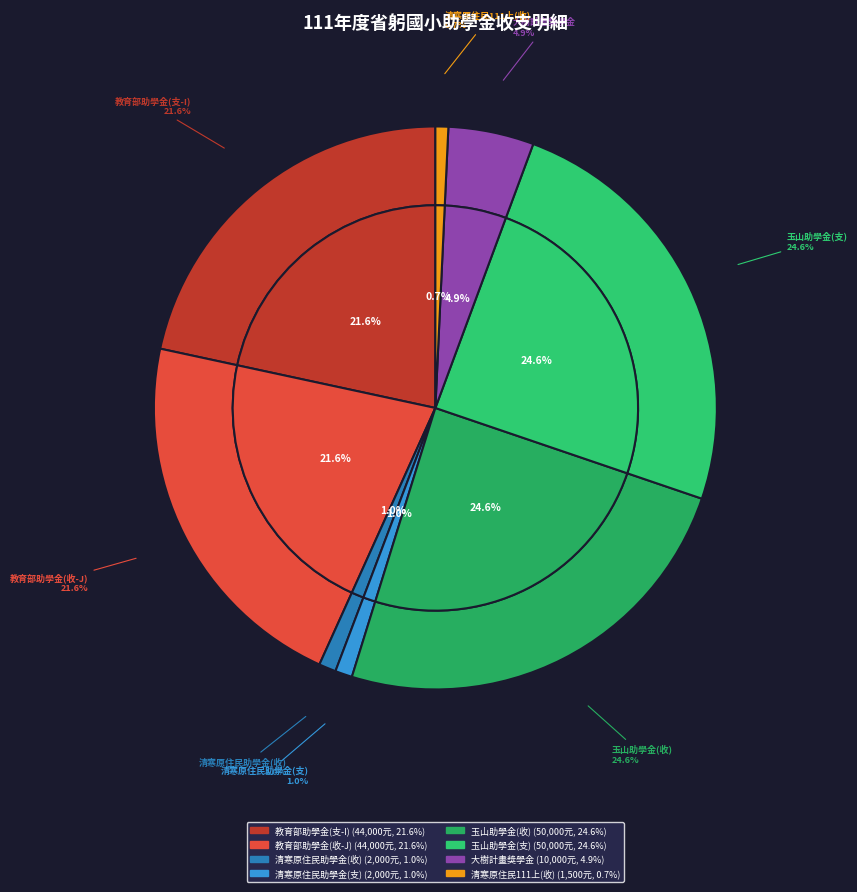

Count the number of slices in the pie.

8